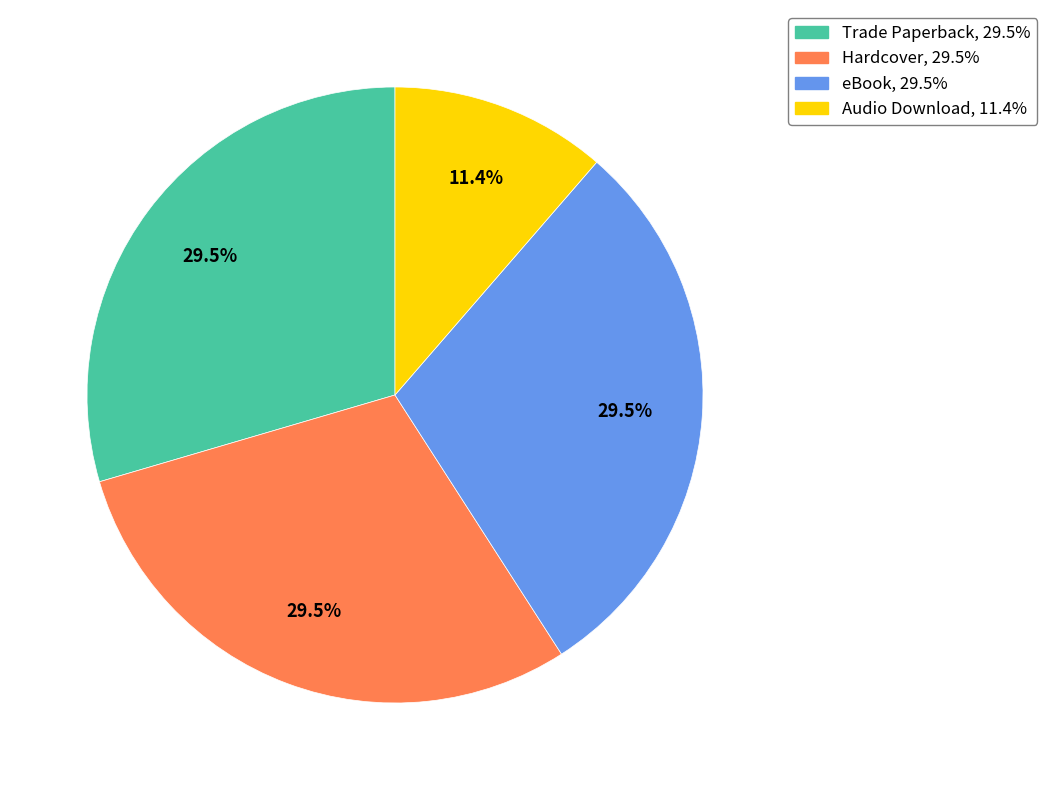

How many slices are in this pie chart?

4